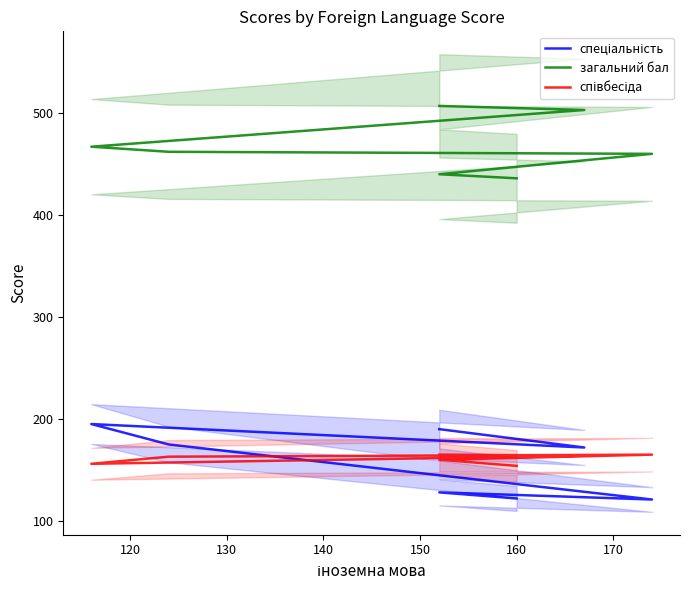

What is the smallest value displayed?

121